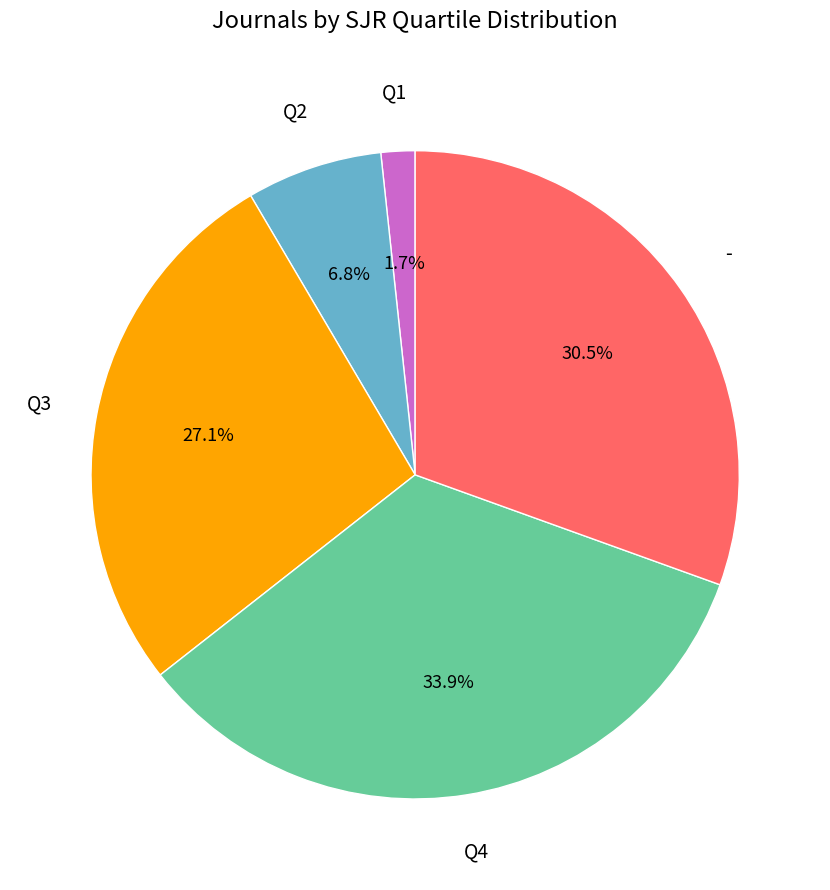

To the nearest percent, what percentage of the pie is Q3?

27%